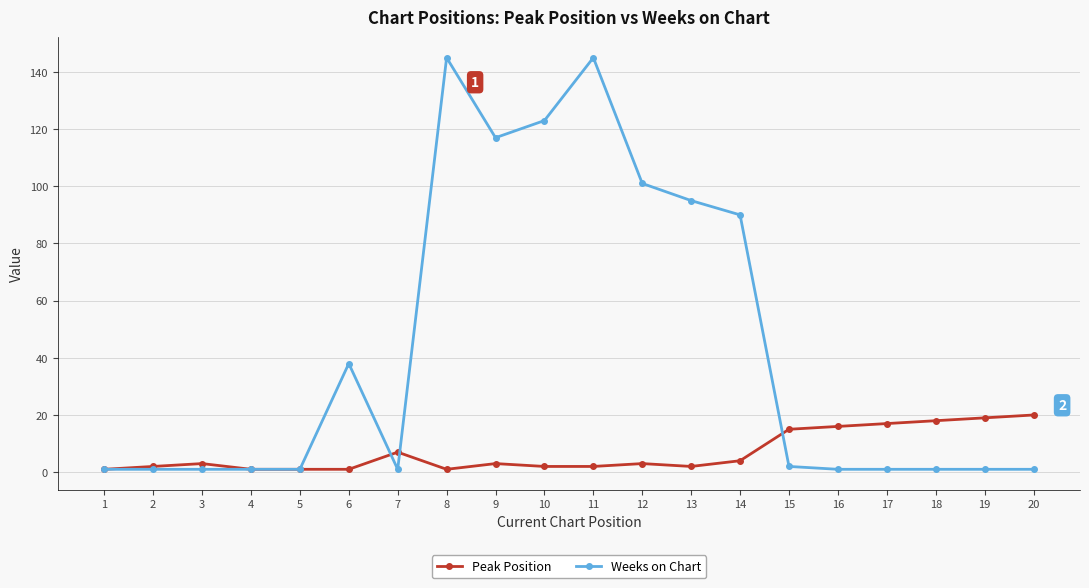

True or false: Weeks on Chart has more than 1 points higher than both neighbors.

True